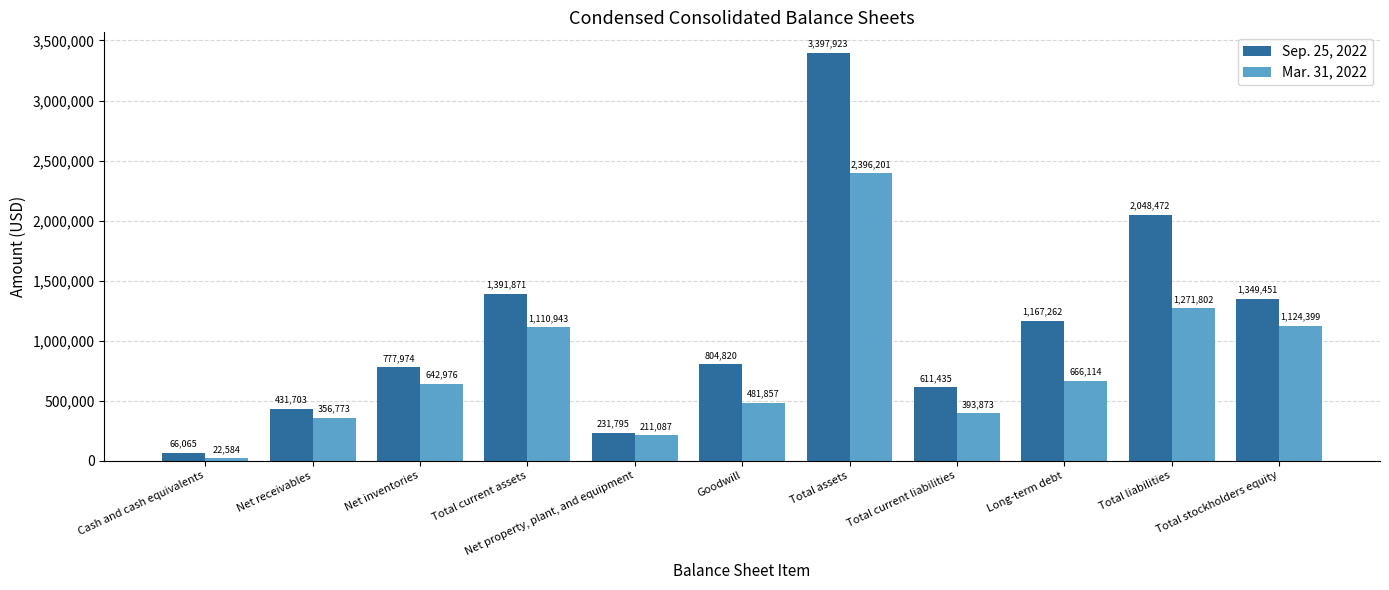

Which series has the largest range (max minus min)?

Sep. 25, 2022